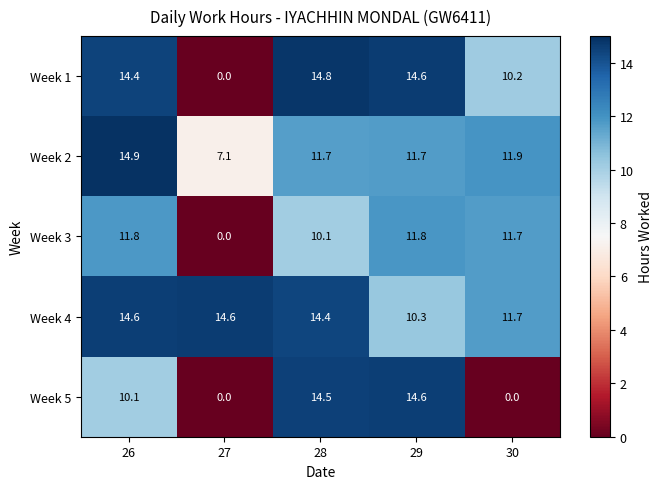

Reading left to right, list all the values displayed in this chart.

Week 1: 26=14.4	27=0.0	28=14.8	29=14.6	30=10.2
Week 2: 26=14.9	27=7.1	28=11.7	29=11.7	30=11.9
Week 3: 26=11.8	27=0.0	28=10.1	29=11.8	30=11.7
Week 4: 26=14.6	27=14.6	28=14.4	29=10.3	30=11.7
Week 5: 26=10.1	27=0.0	28=14.5	29=14.6	30=0.0